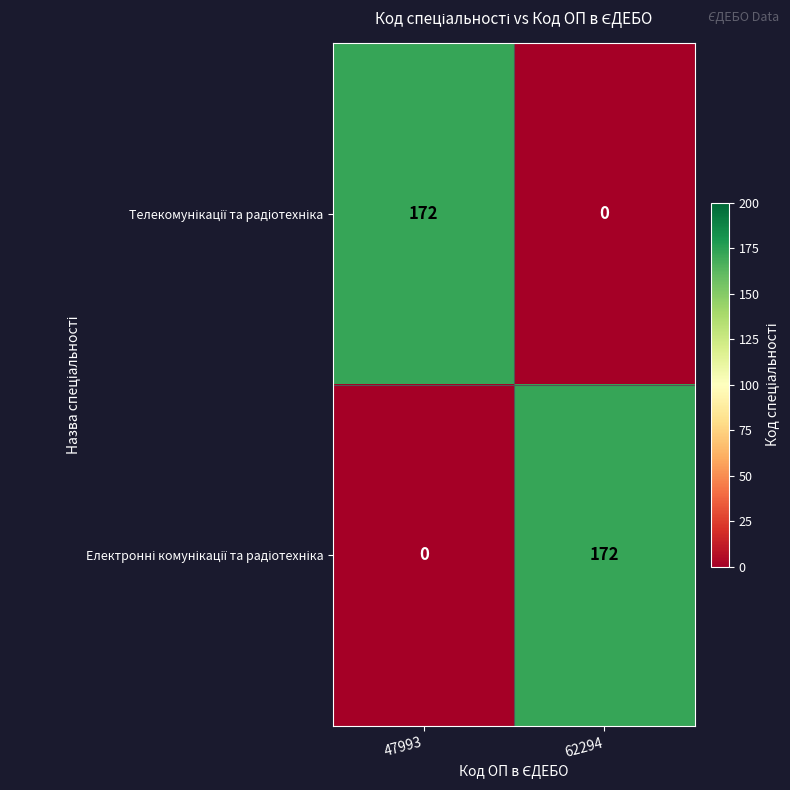

What is the difference between the highest and lowest values at 47993?

172